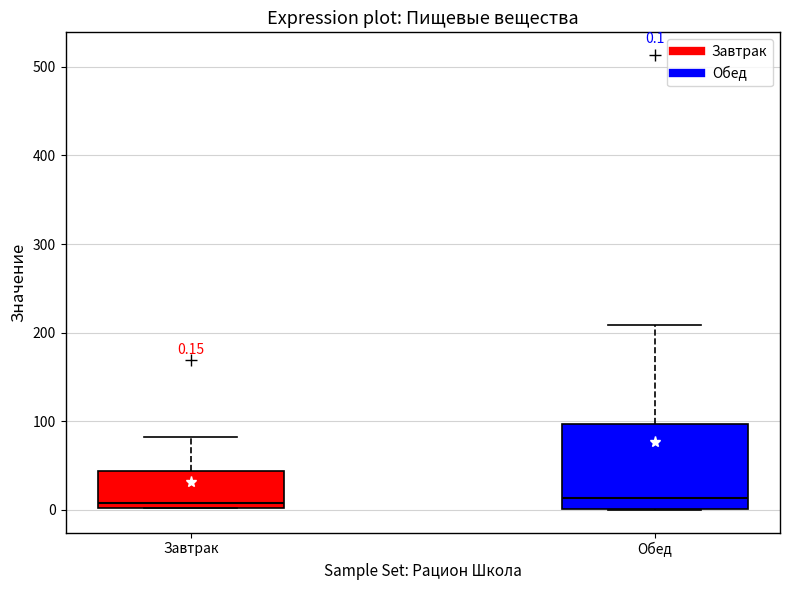

Which box is the tallest, from its lower edge to its upper edge?

Обед